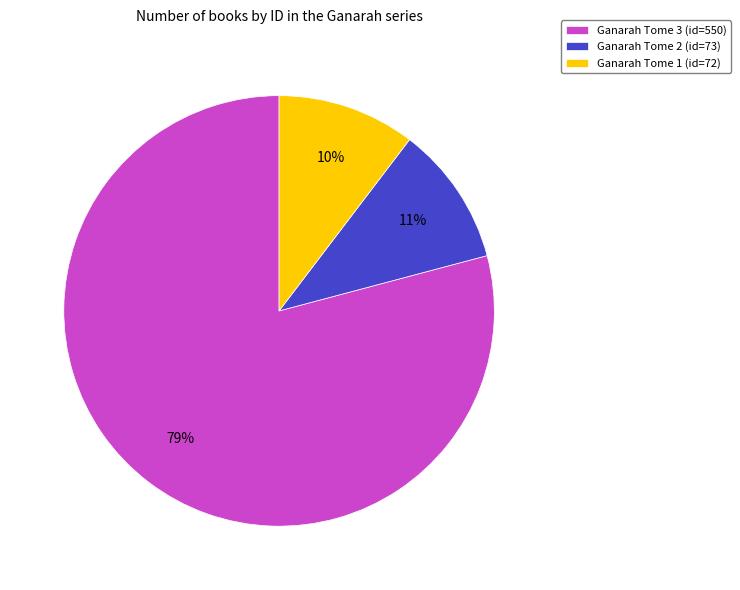

What percentage is the Ganarah Tome 1 (id=72) slice, to the nearest percent?

10%